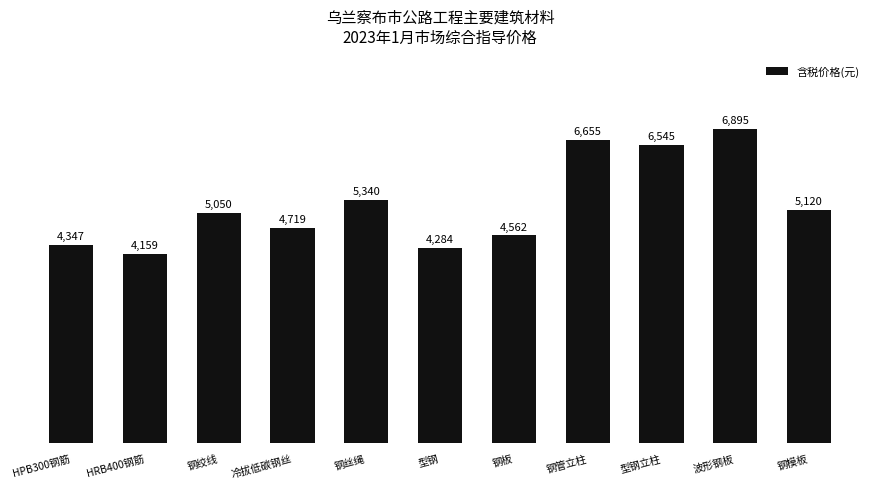

What is the difference between the values at 钢管立柱 and 冷拔低碳钢丝?

1936